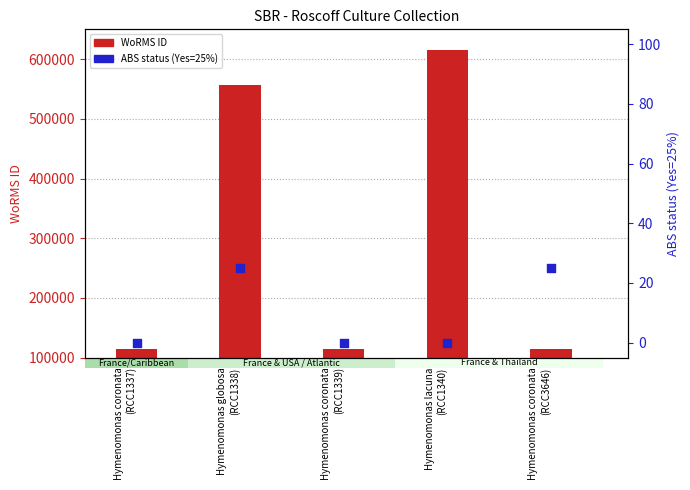

Which series has the widest spread of Y values?

WoRMS ID